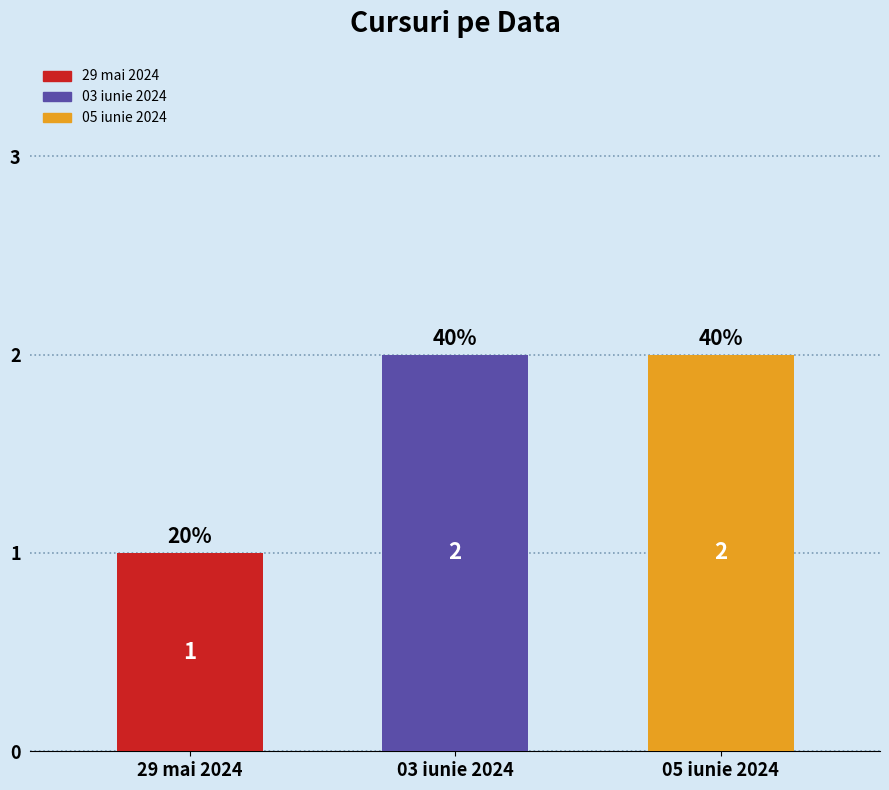

What is the value of the 1st bar from the left?

1